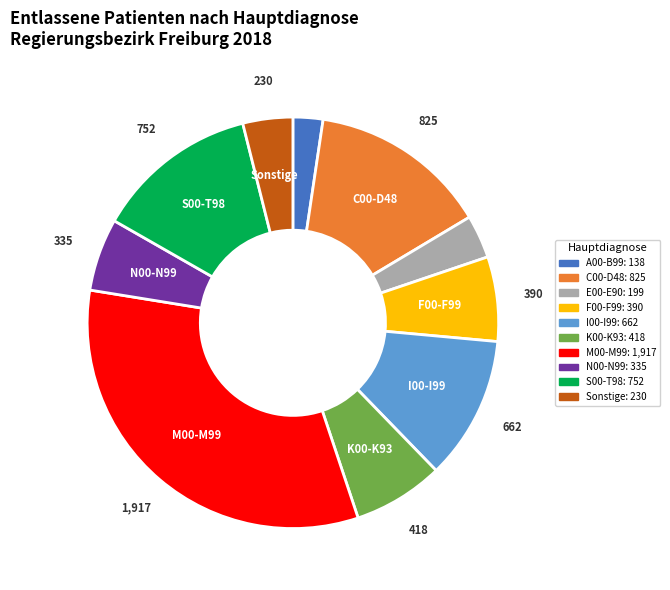

Is there any slice that represents more than half of the pie?

No